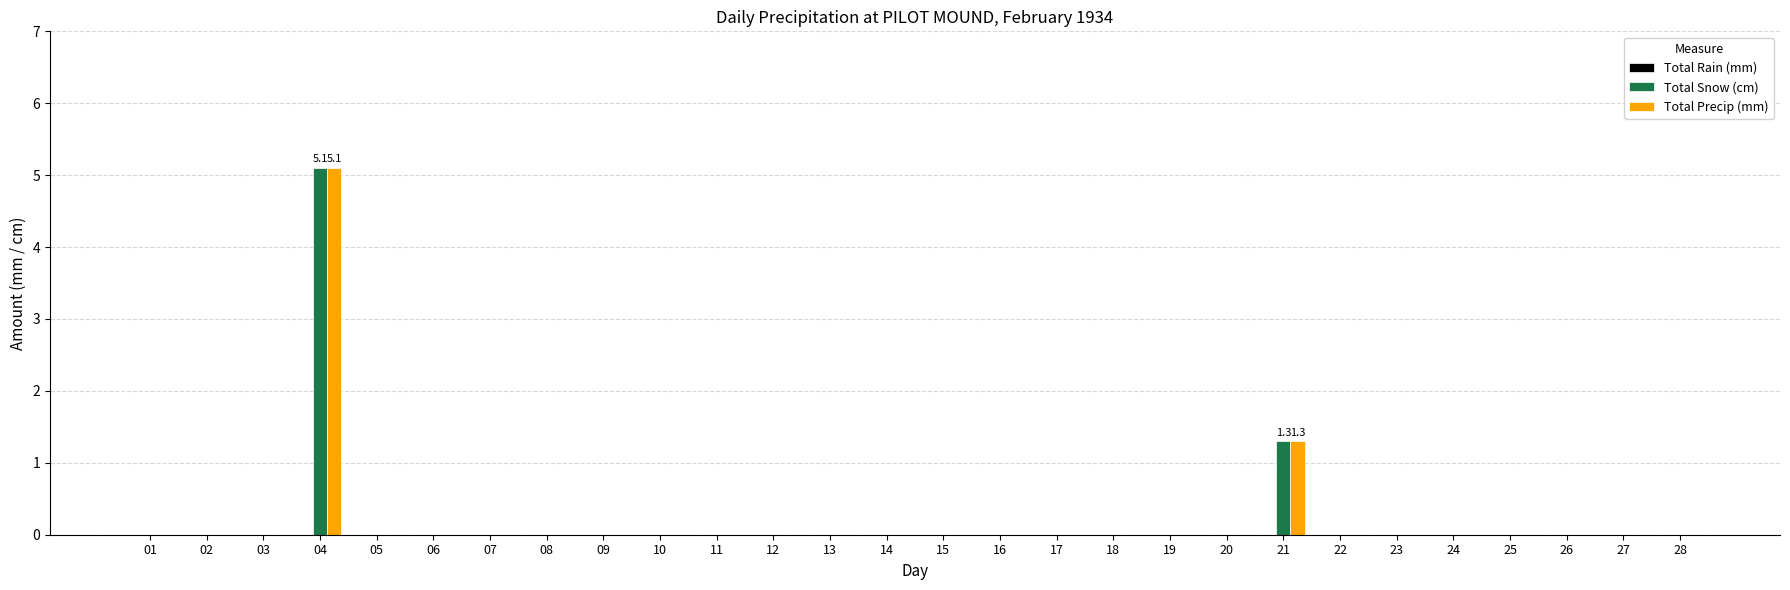

Is it true that Total Precip (mm) equals 0.0 at 27?

True